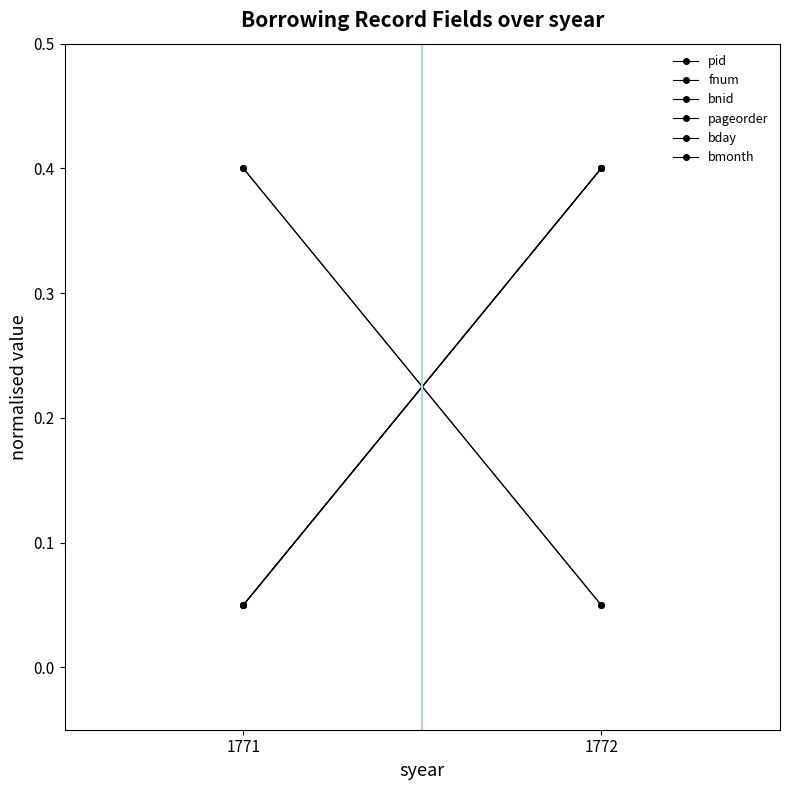

Is this an area chart (filled region under the line)?

No